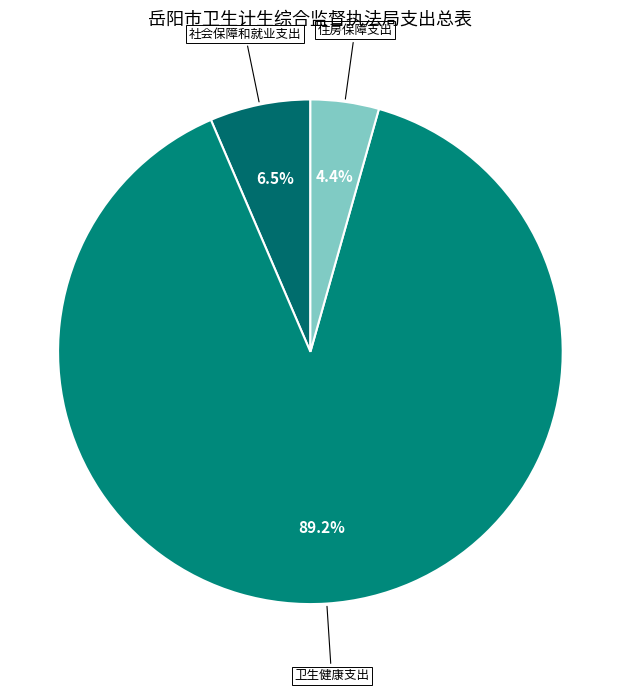

Count the number of slices in the pie.

3